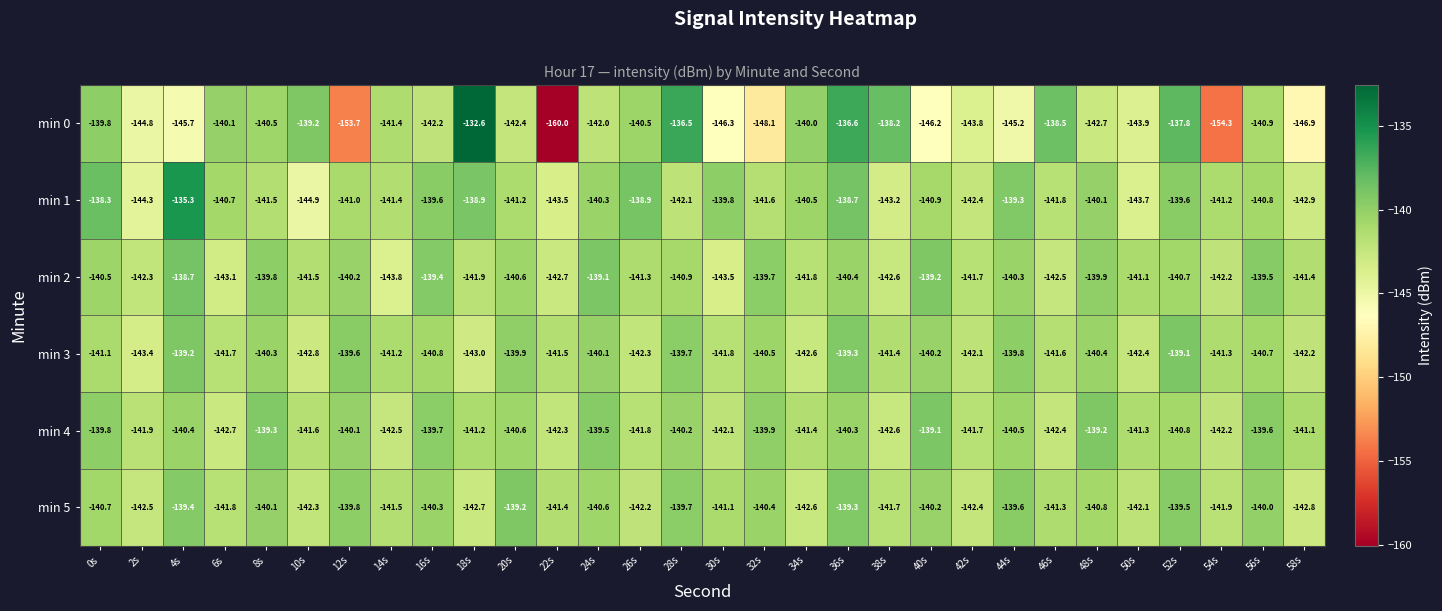

Which label corresponds to the largest value in the chart?

18s